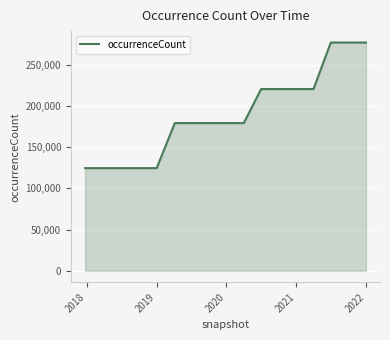

What is the smallest value displayed?

124500